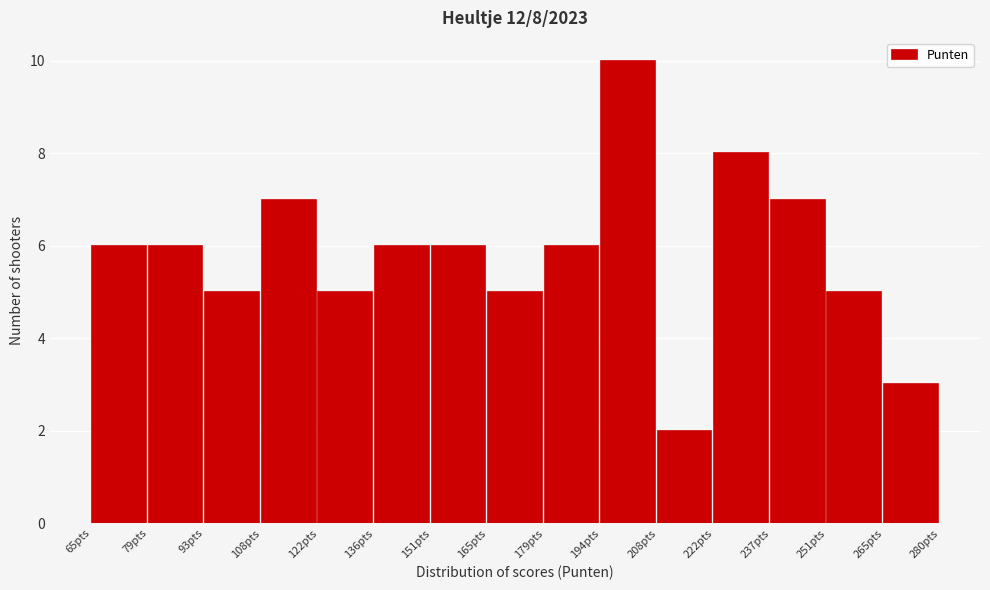

Over which range of the x-axis is the bar tallest?

194 to 208